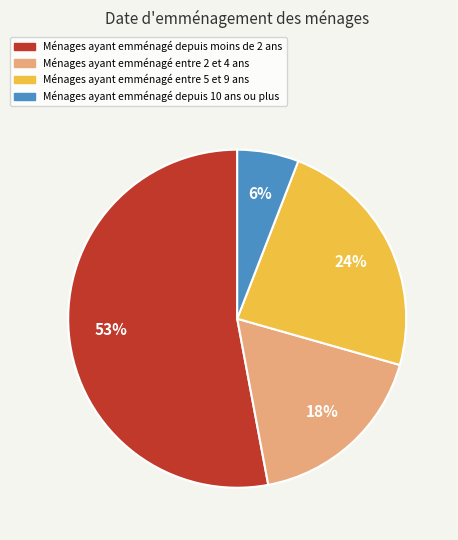

Which category has the biggest portion of the pie?

Ménages ayant emménagé depuis moins de 2 ans